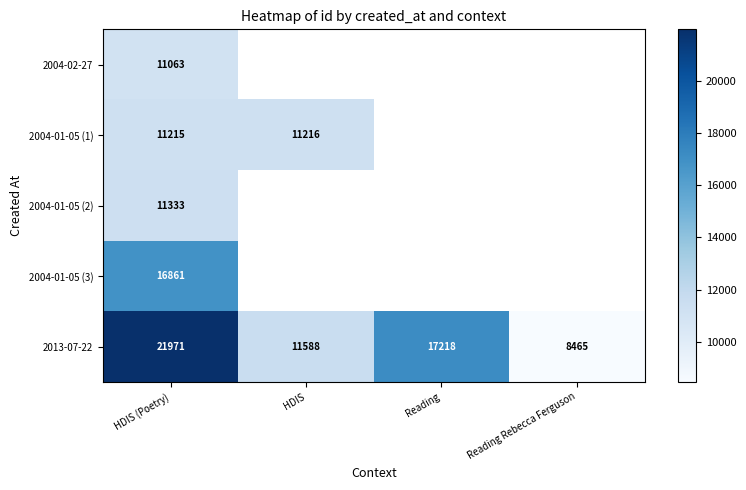

Is it true that 2013-07-22 equals 17218 at Reading?

True